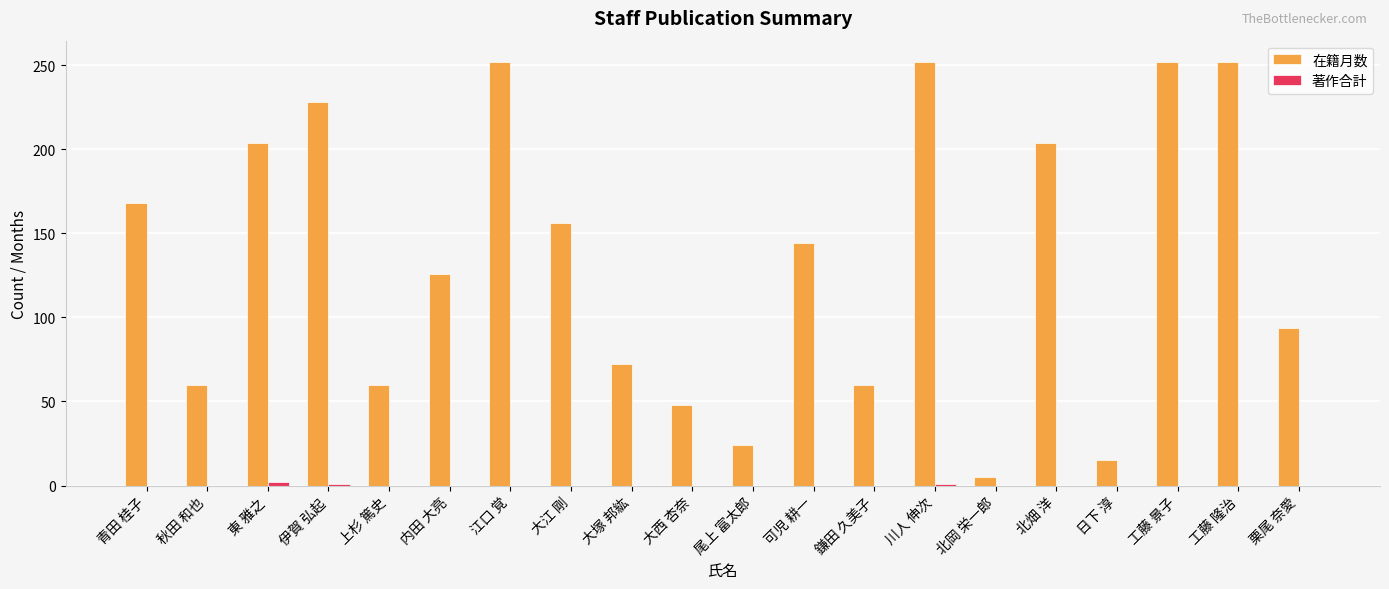

Which series has the largest total across all categories?

在籍月数